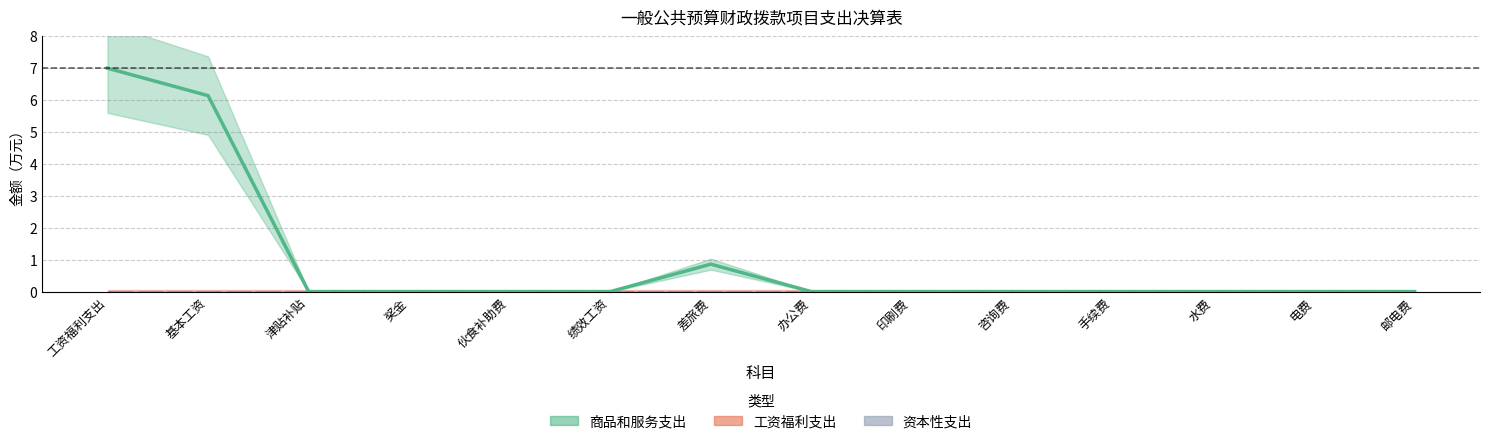

At which category is the sum across all series the highest?

工资福利支出